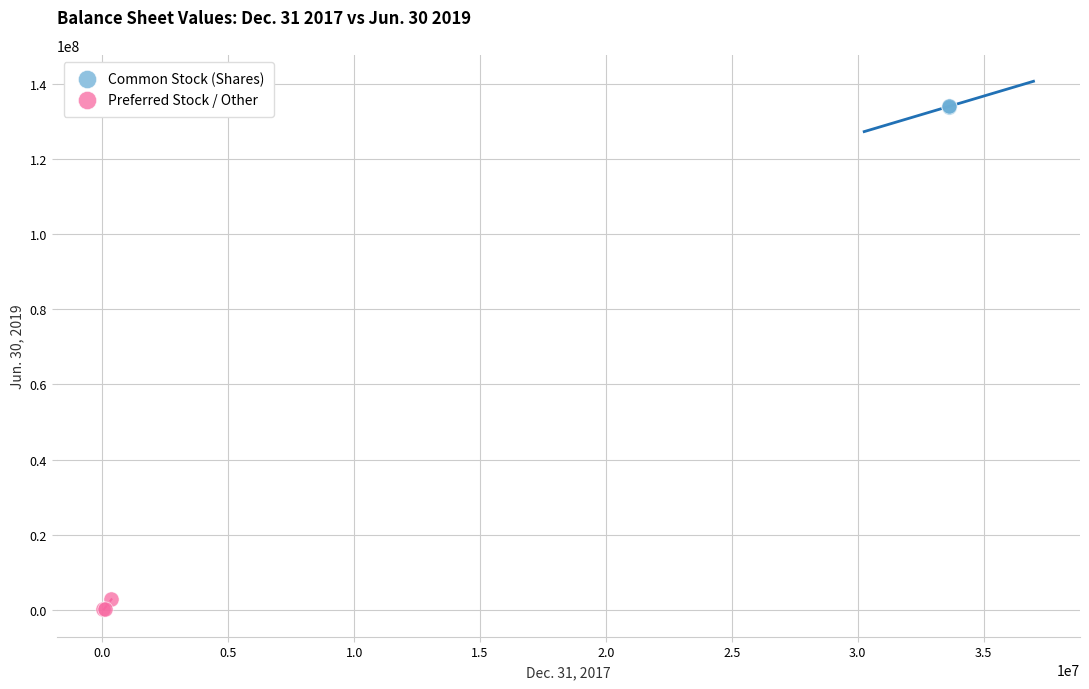

Which series reaches the maximum Y coordinate?

Common Stock (Shares)